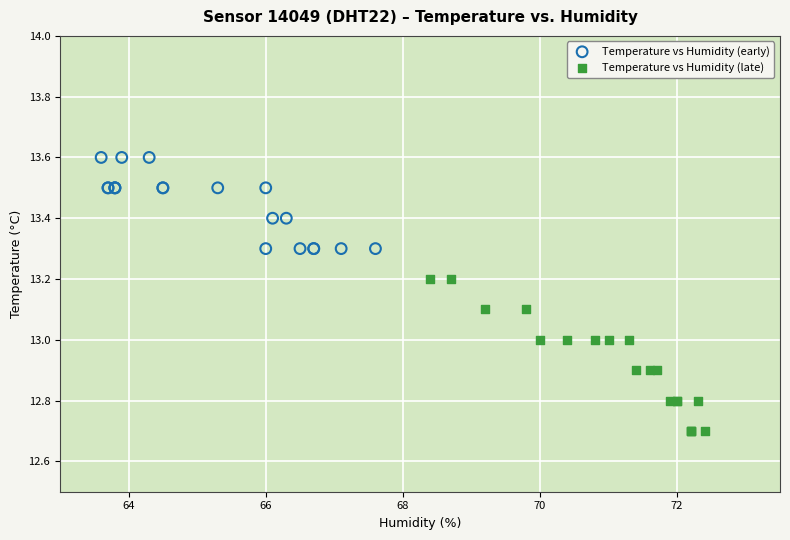

Which series contains the highest Y value?

Temperature vs Humidity (early)